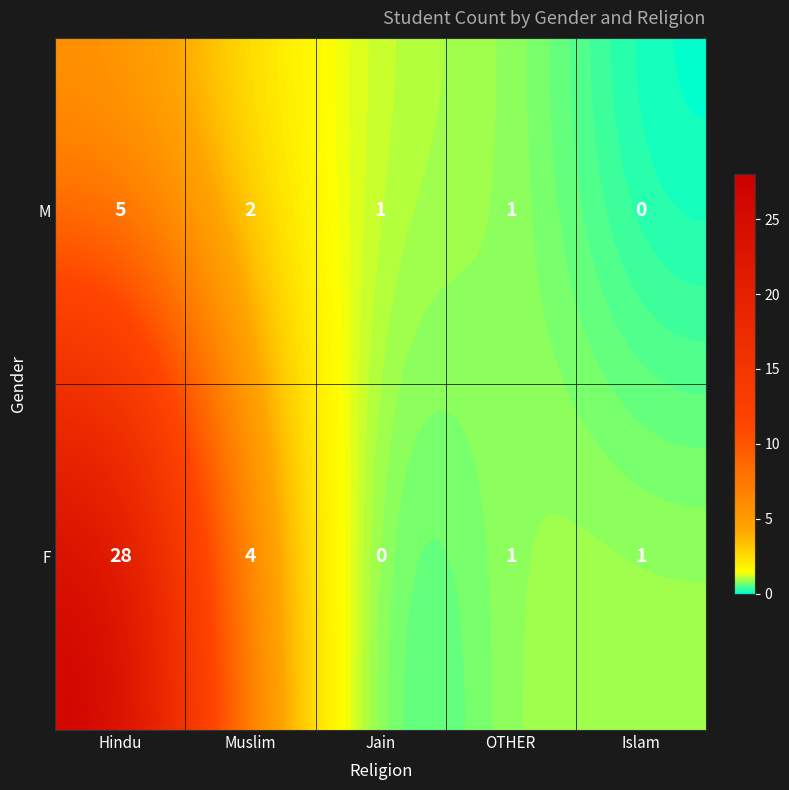

Reading left to right, what are all the values shown in this chart?

M: 5	2	1	1	0
F: 28	4	0	1	1